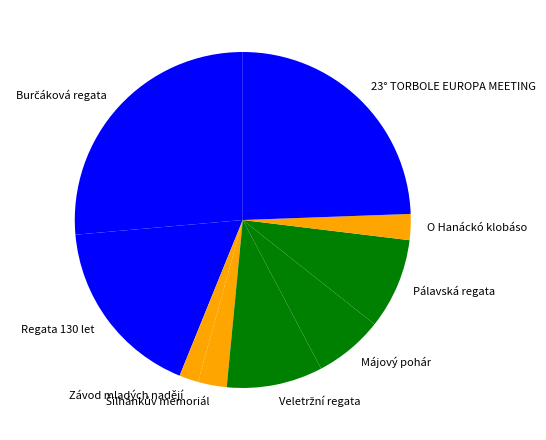

Is the sum of Závod mladých nadějí and O Hanáckó klobáso greater than half?

No